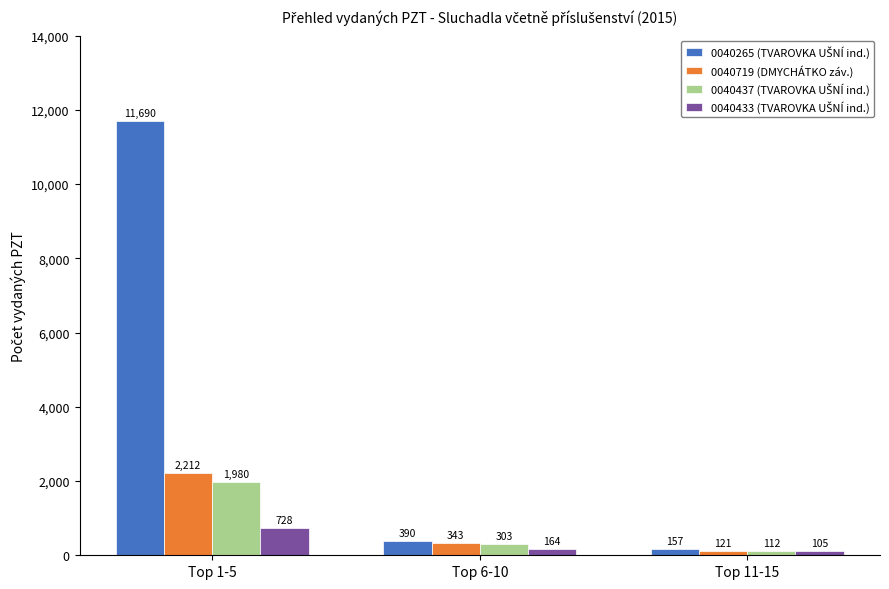

At which label is 0040719 (DMYCHÁTKO záv.) closest to 1166?

Top 6-10